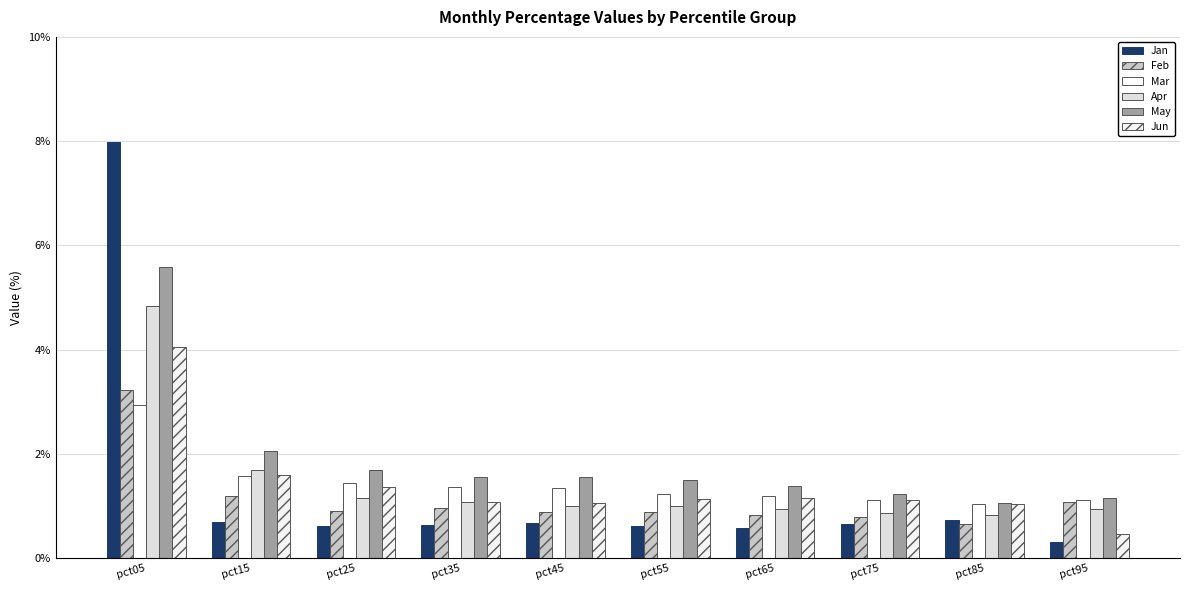

What is the sum of all May values?

18.7